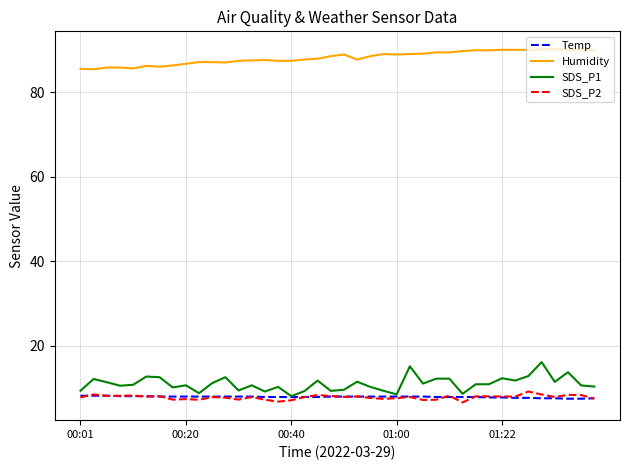

Which series has the largest total across all categories?

Humidity